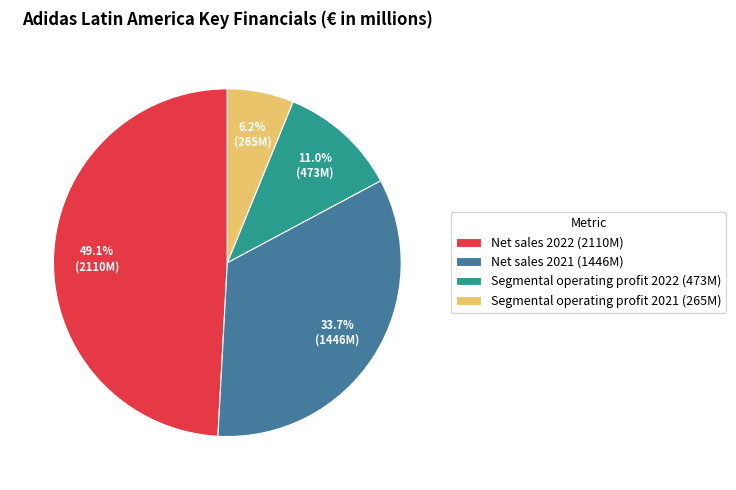

Which has a higher value, Net sales 2022 or Segmental operating profit 2022?

Net sales 2022